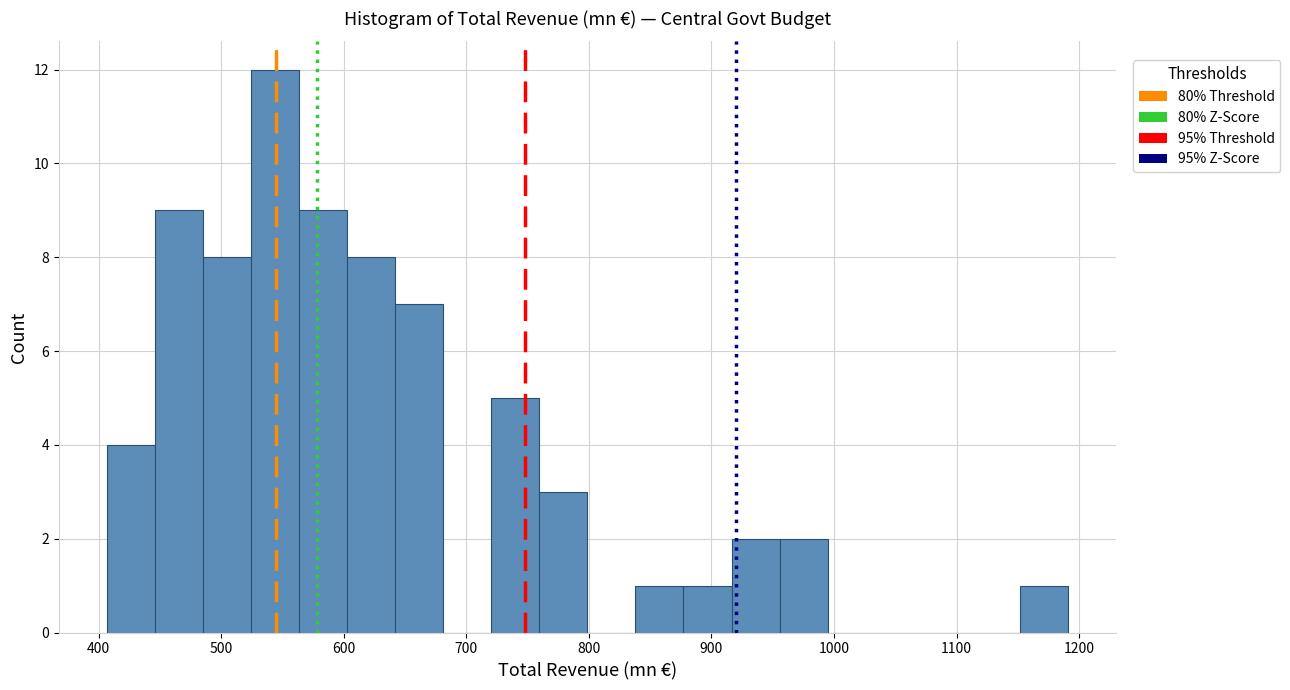

Read against the x-axis, roughly where is the centre of the tallest bar?

540